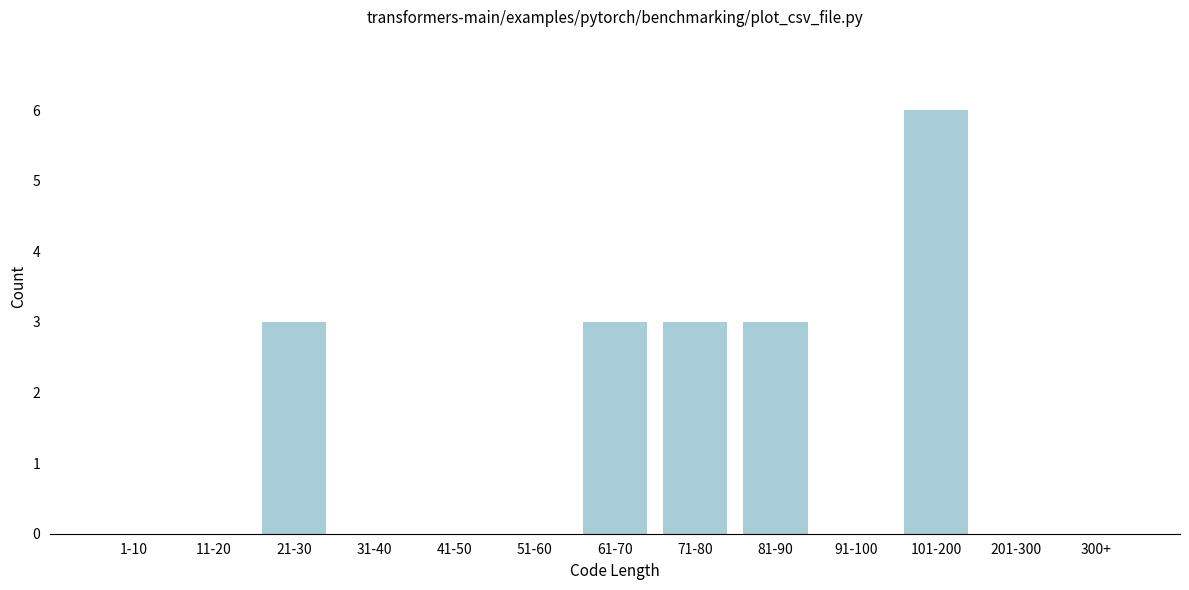

Reading left to right, what are all the values shown in this chart?

1-10=0	11-20=0	21-30=3	31-40=0	41-50=0	51-60=0	61-70=3	71-80=3	81-90=3	91-100=0	101-200=6	201-300=0	300+=0